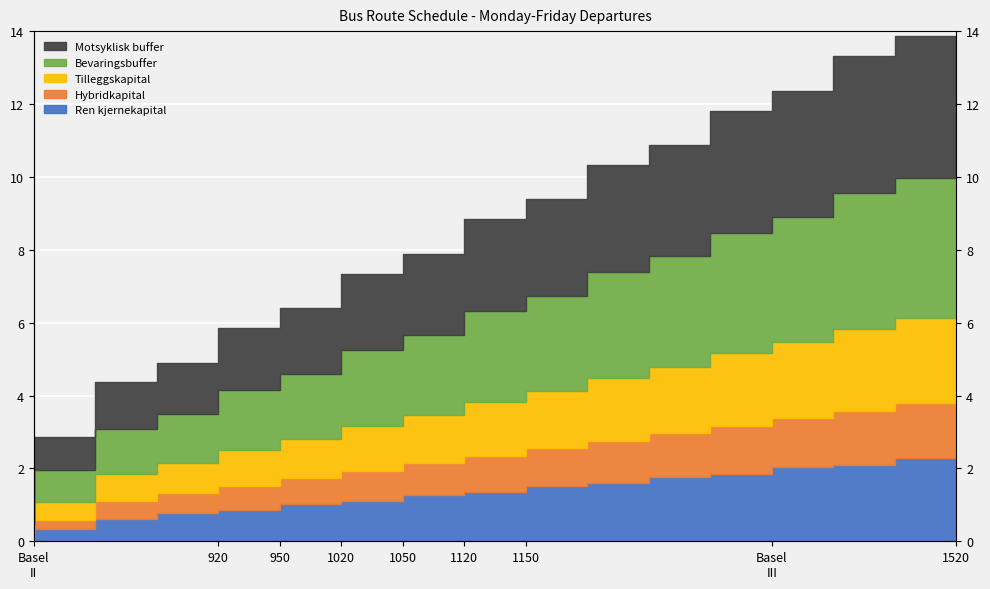

True or false: Tilleggskapital has more than 1 interior local peaks.

False